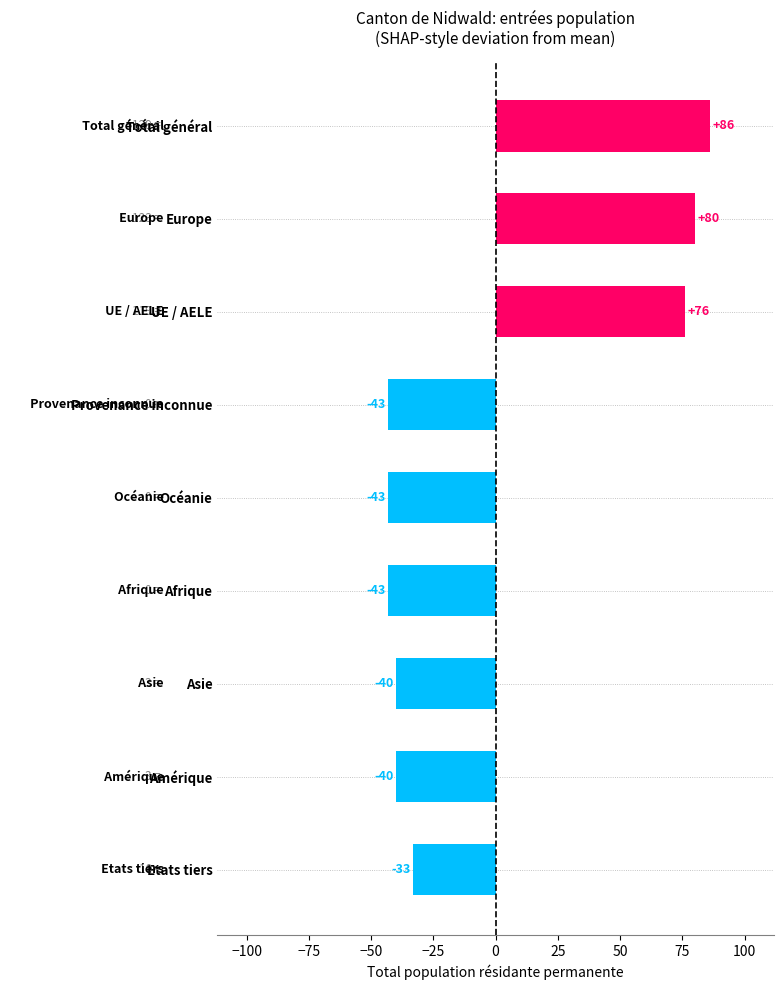

What is the sum of the values at Afrique and Europe?

37